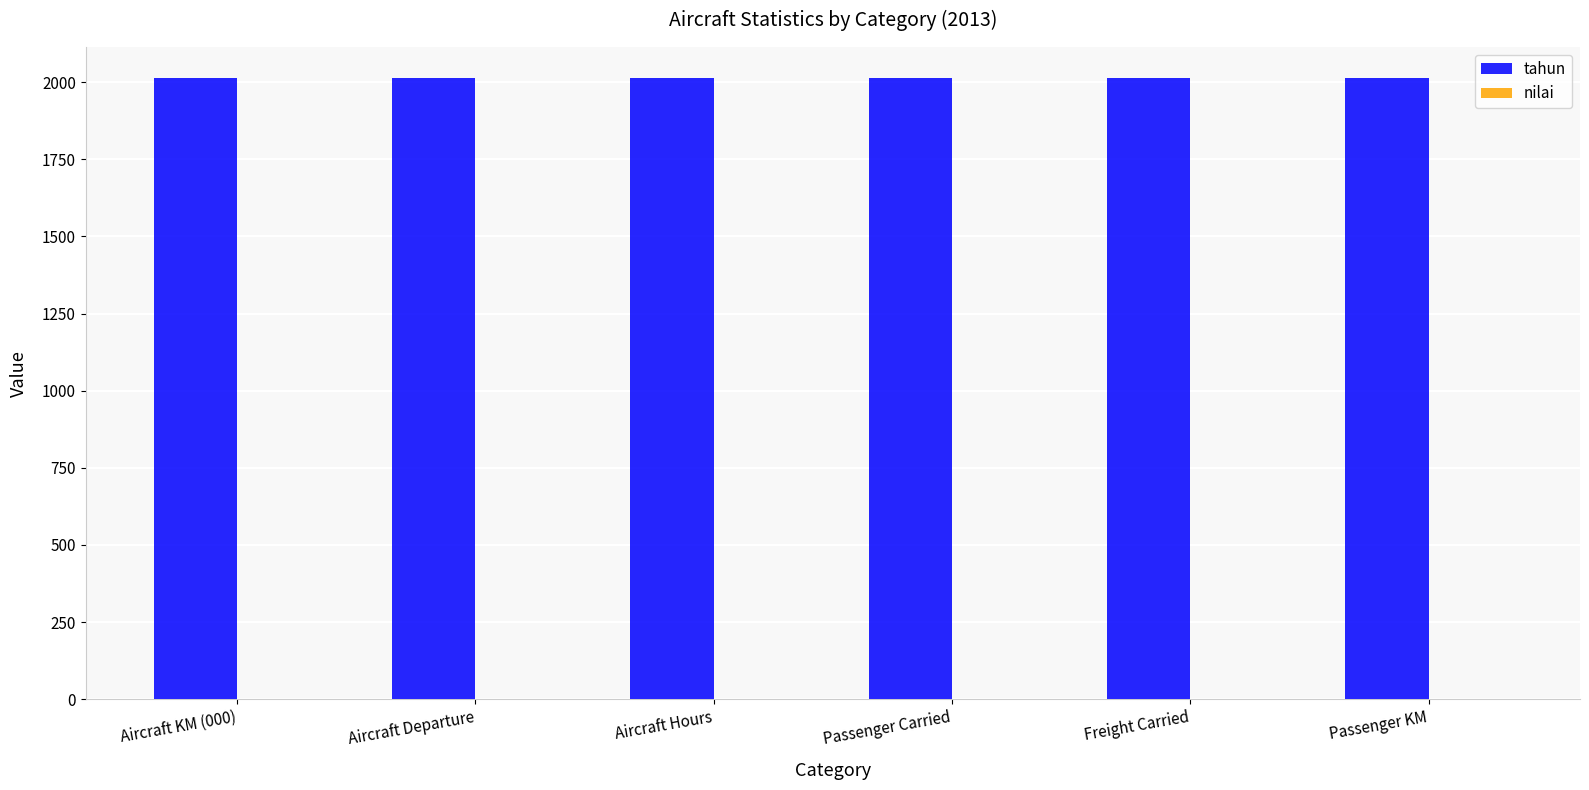

What are all the series names shown in the legend?

tahun, nilai